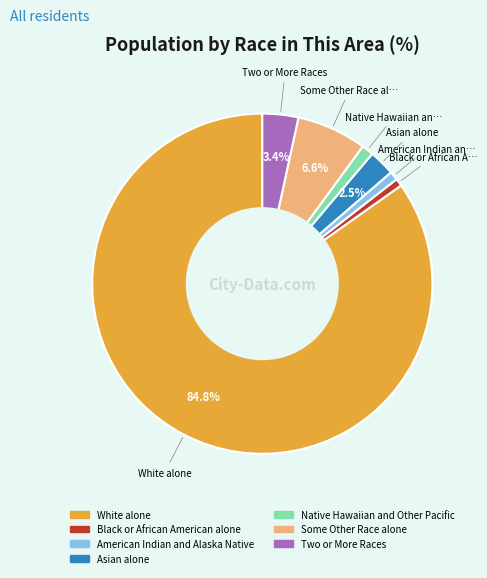

What percentage do Some Other Race alone and Asian alone together represent?

9.1%